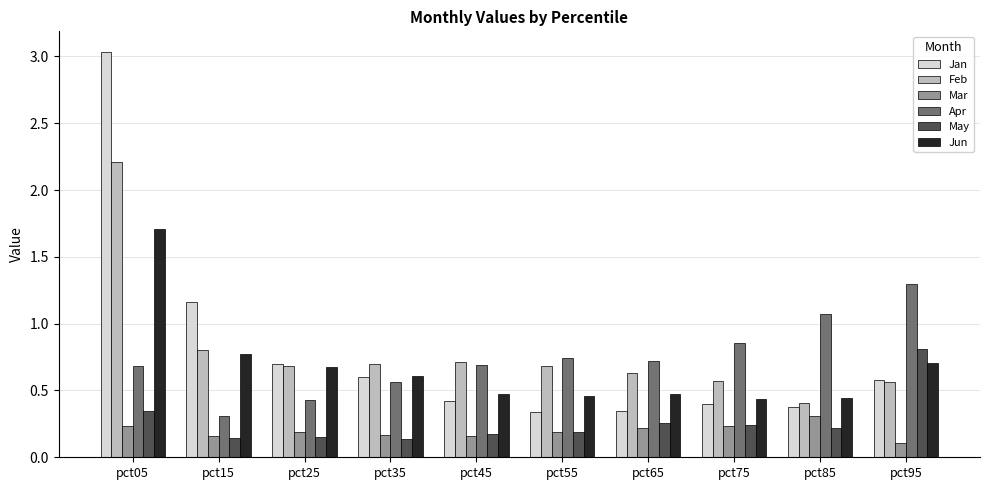

How many categories are shown in the chart?

10